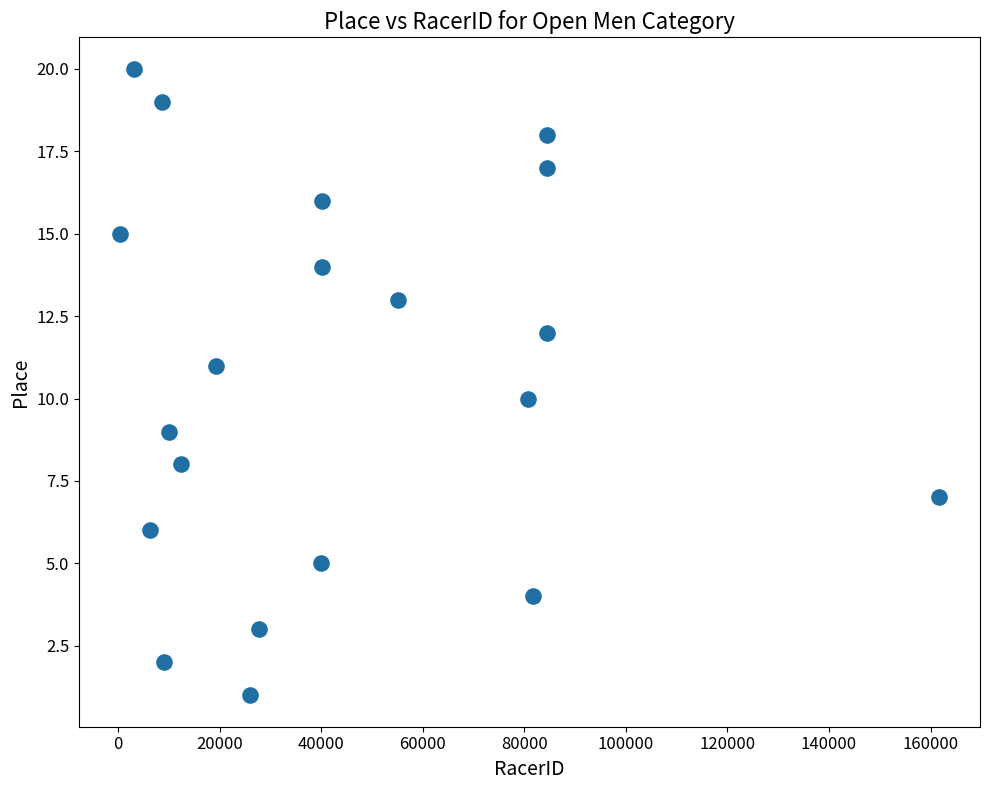

What is the range of Y values (max minus min)?

19